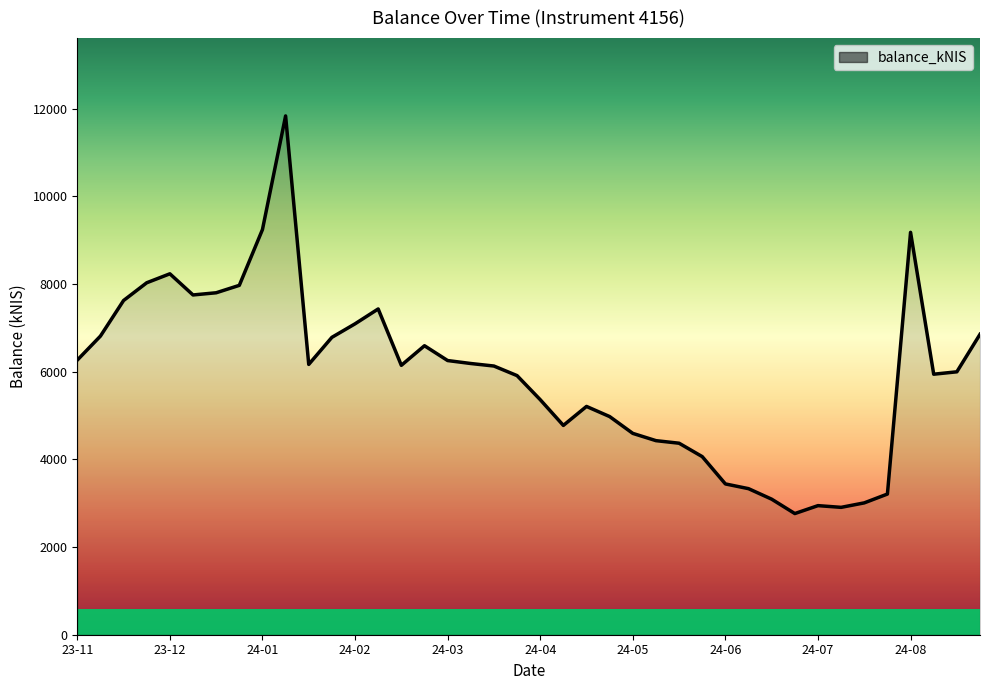

What is the maximum value shown in the chart?

11833.2